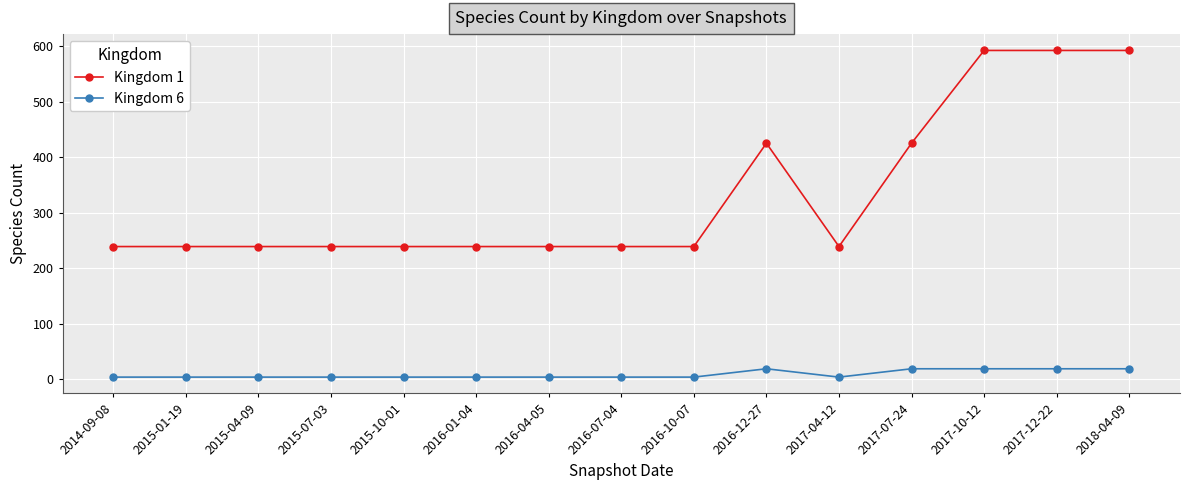

True or false: Kingdom 6 has a value of 4 at 2016-10-07.

True